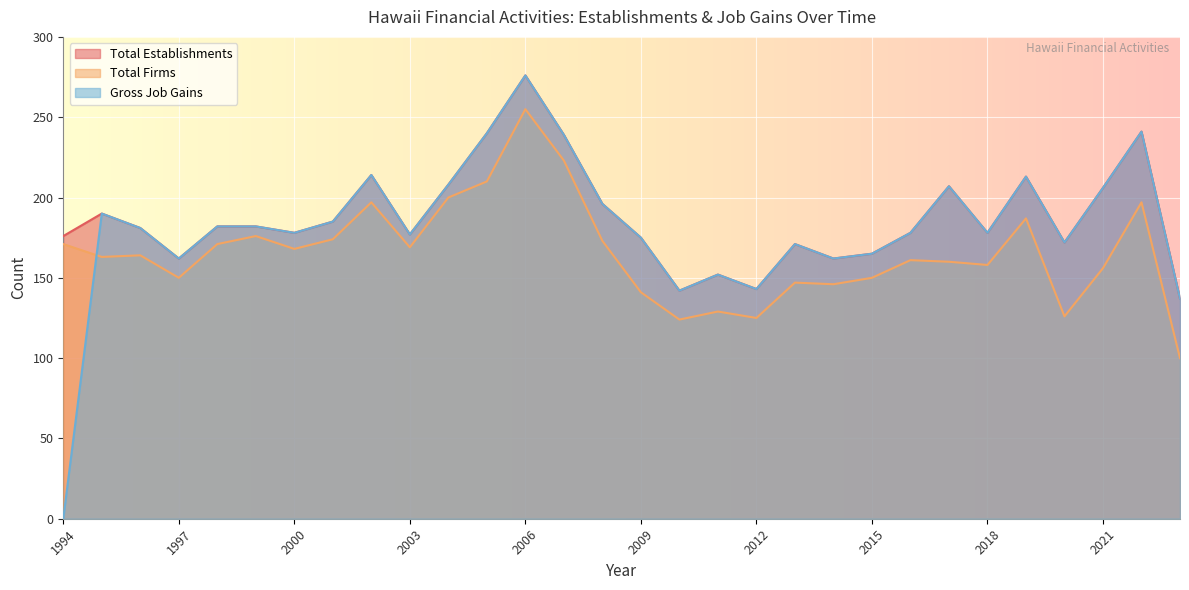

What is the sum of all Gross Job Gains values?

5452